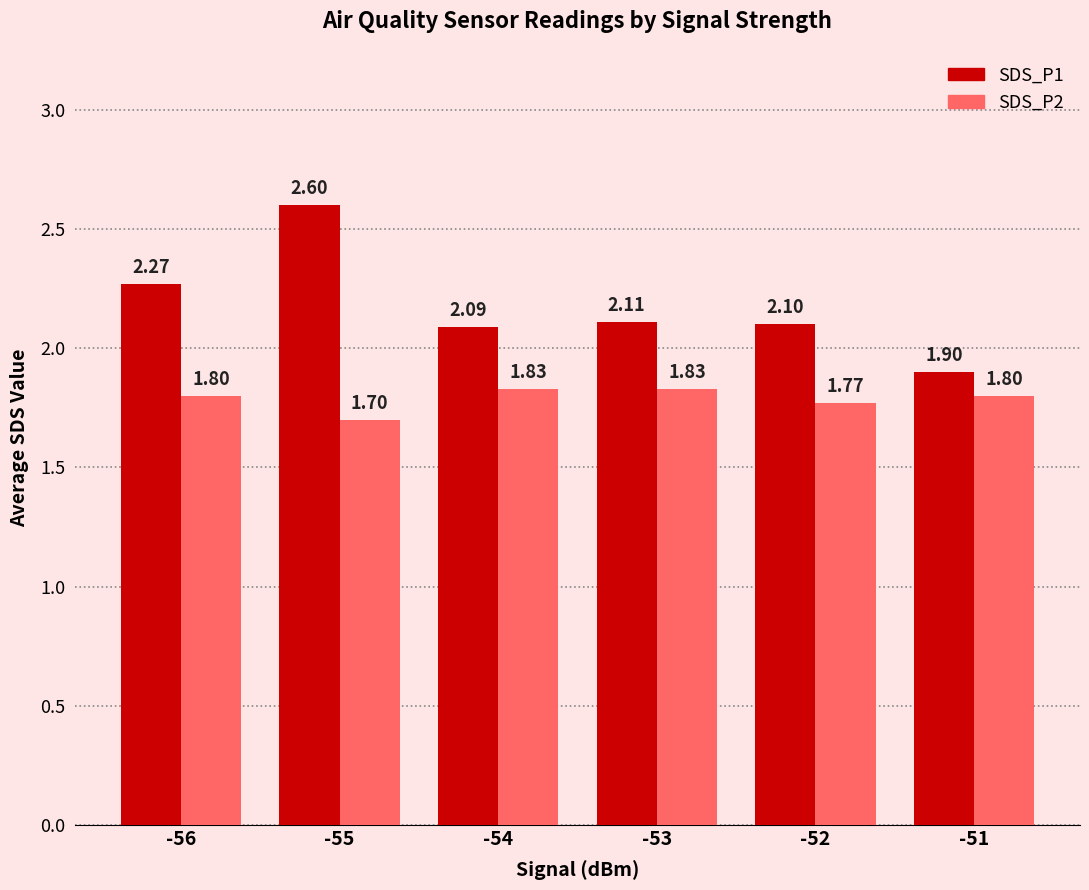

At which category does the chart reach its minimum across all series?

-55